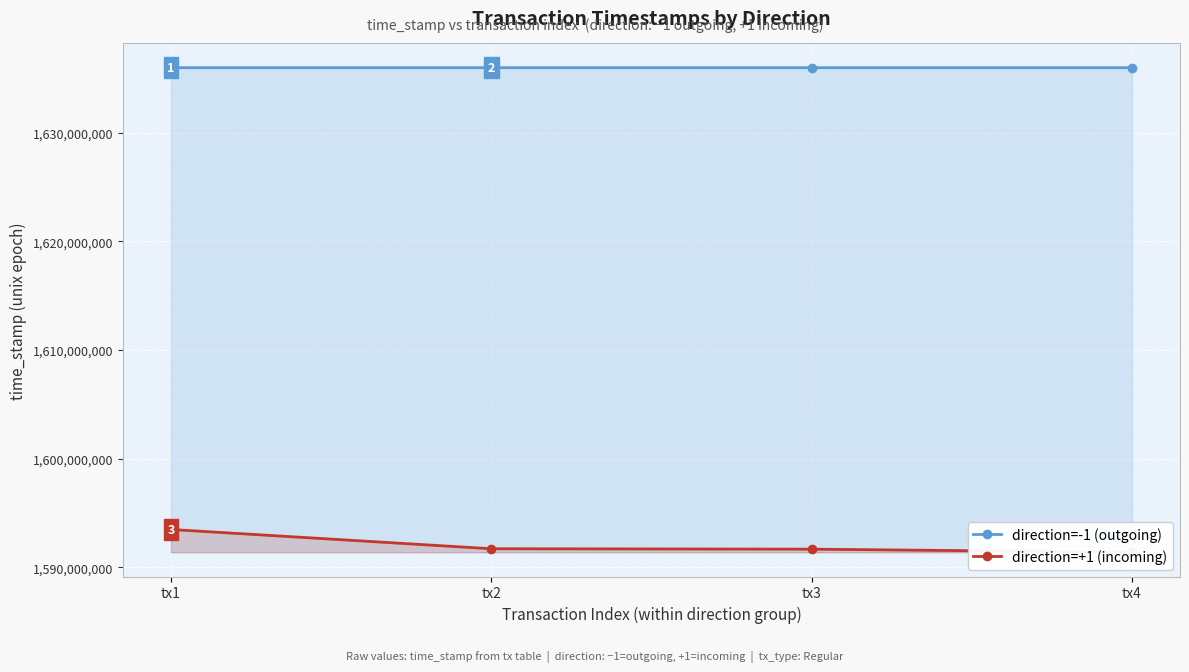

Is it true that direction=+1 (incoming) equals 1591389166 at tx4?

True